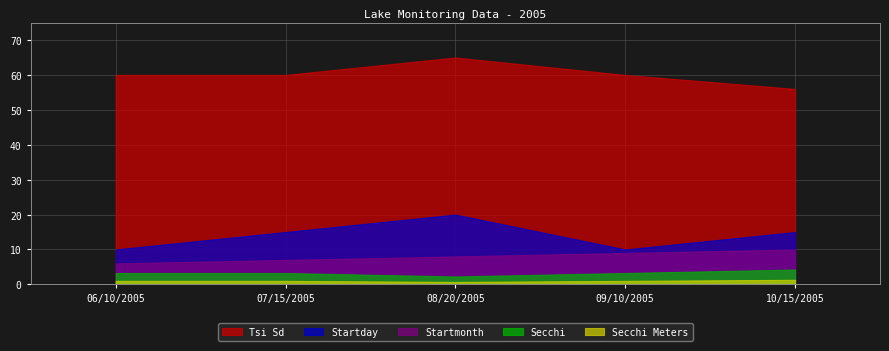

Which series changed the most between 07/15/2005 and 08/20/2005?

Tsi Sd